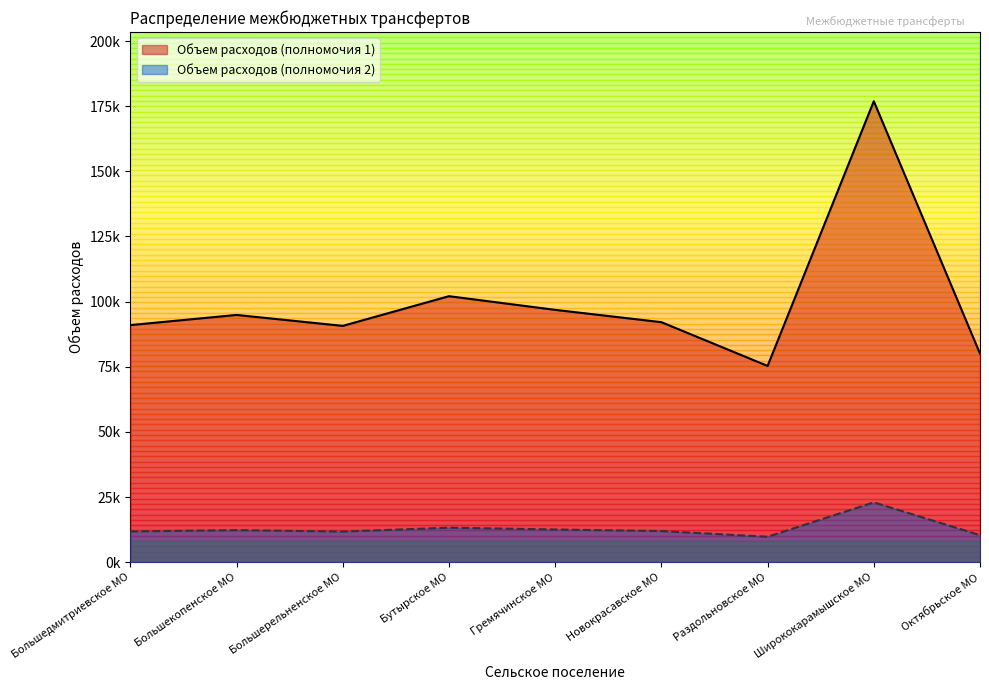

What are all the series names shown in the legend?

Объем расходов (полномочия 1), Объем расходов (полномочия 2)